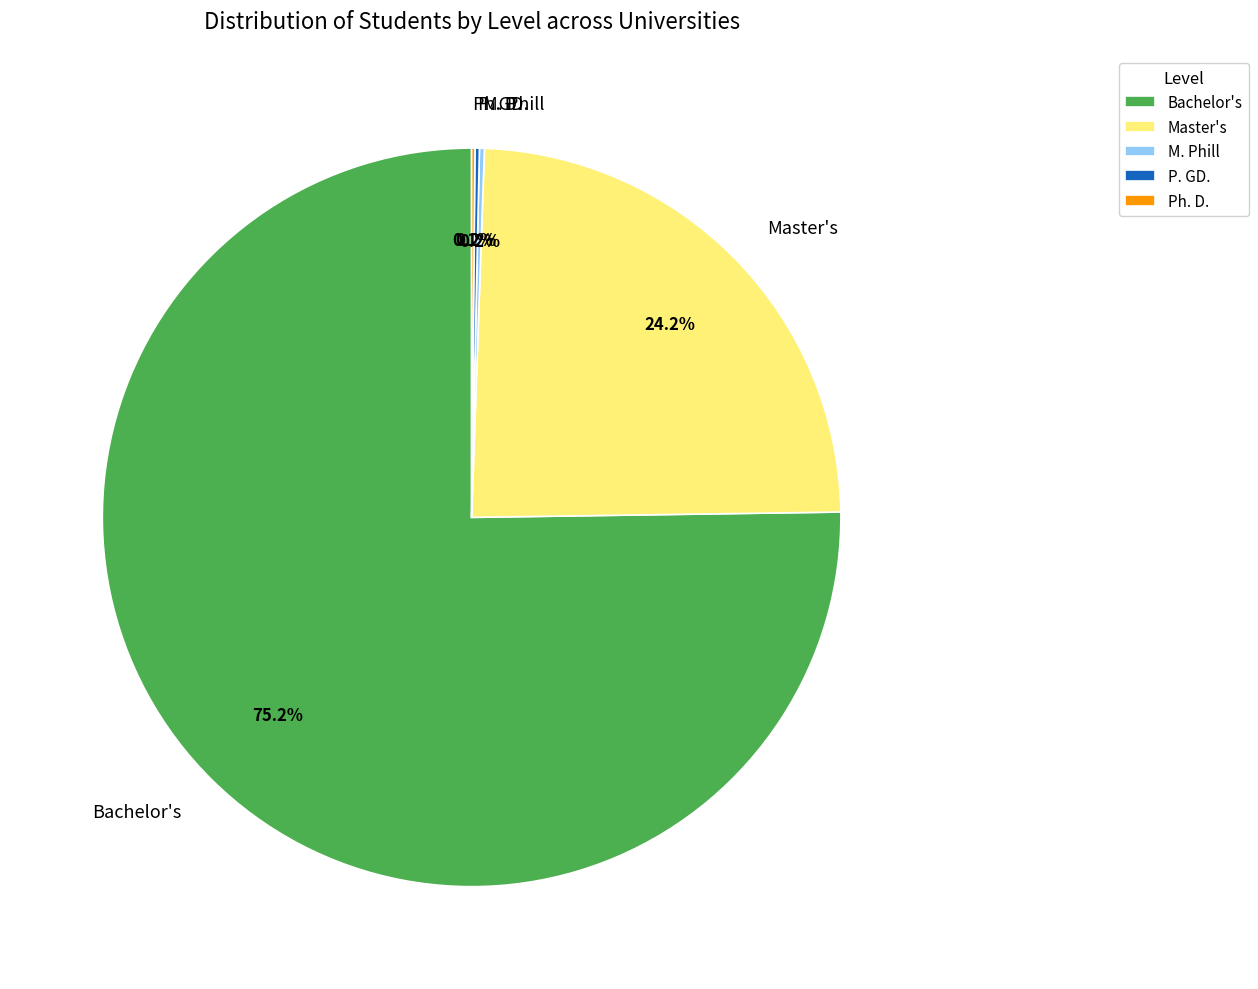

Which slice is the largest?

Bachelor's